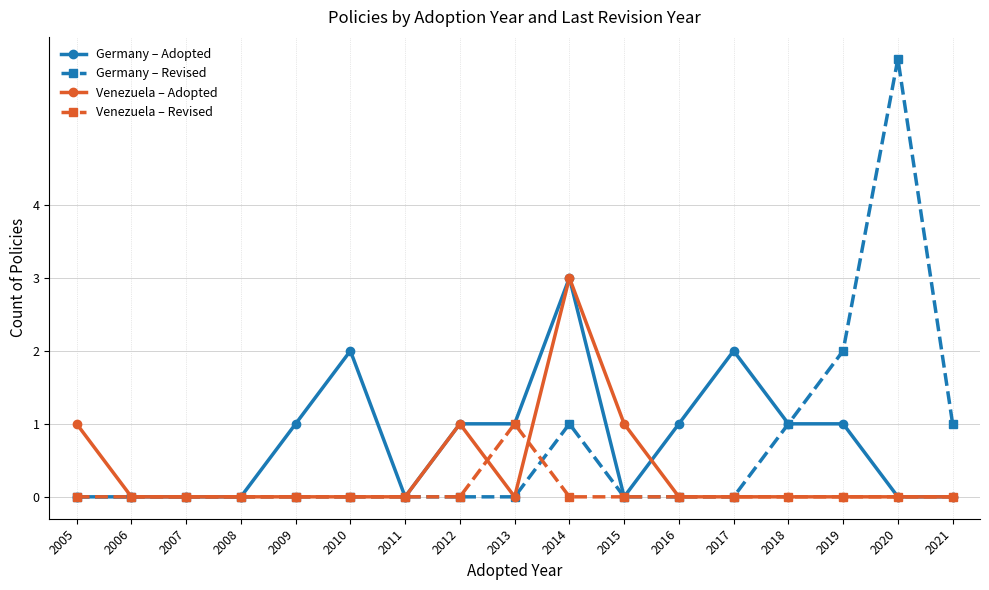

Count the number of categories in the chart.

17